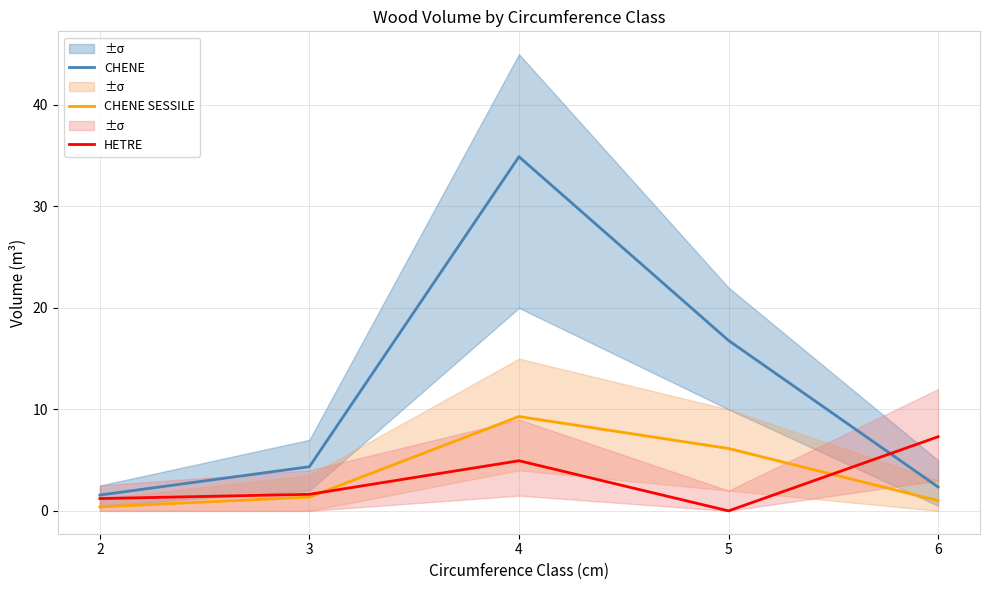

Is the value of HETRE at 4 greater than the value of CHENE SESSILE at 5?

No